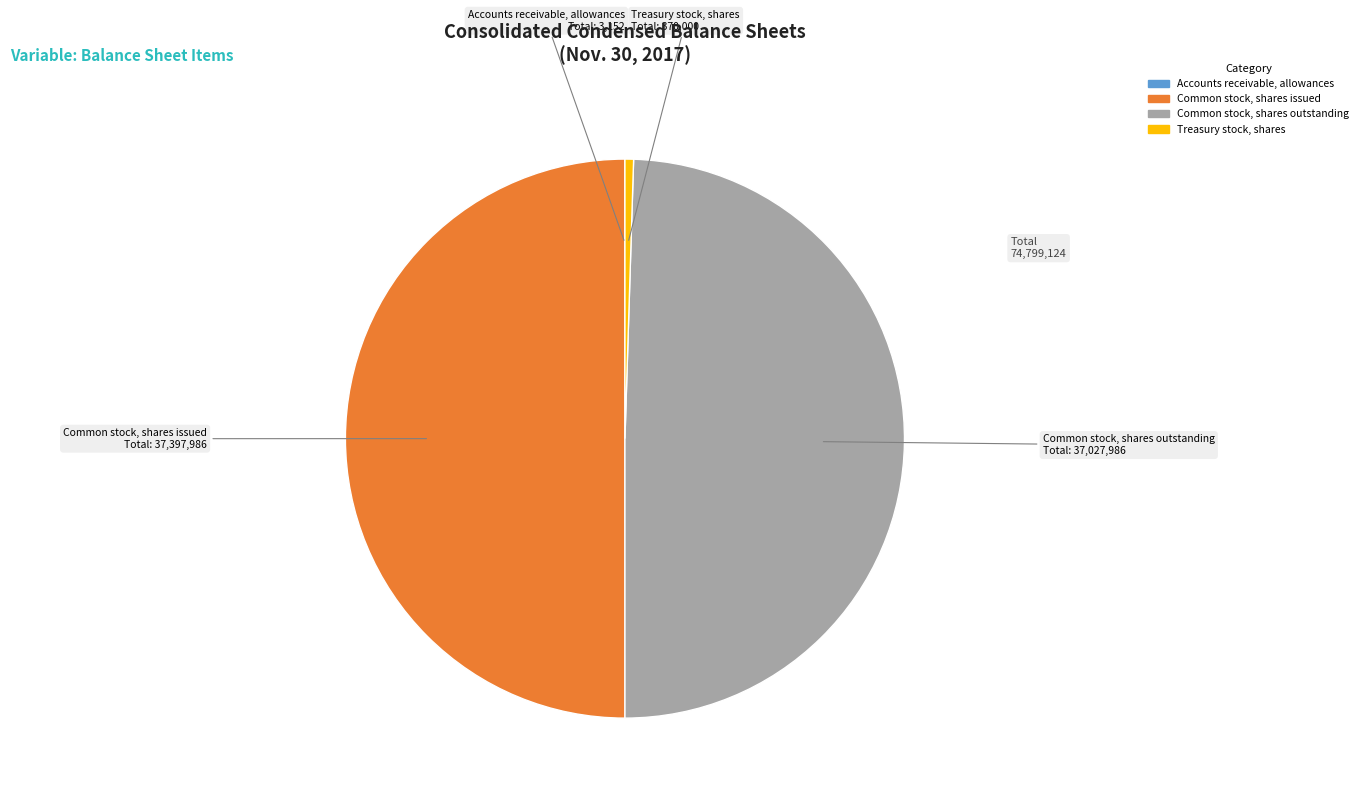

Approximately how many times larger is the value at Common stock, shares outstanding compared to Treasury stock, shares?

100.1